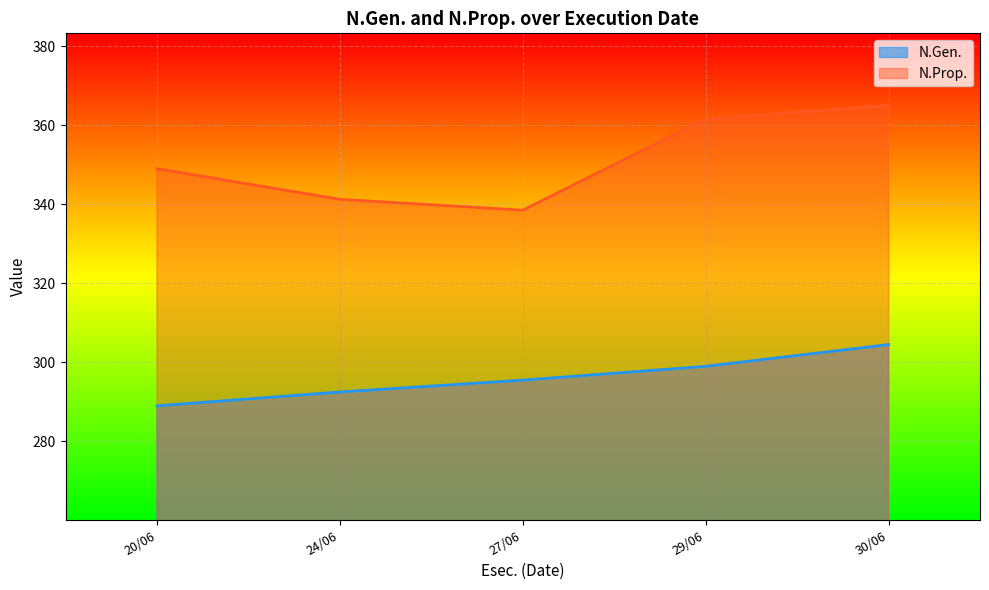

What is the maximum value for N.Gen.?

304.5